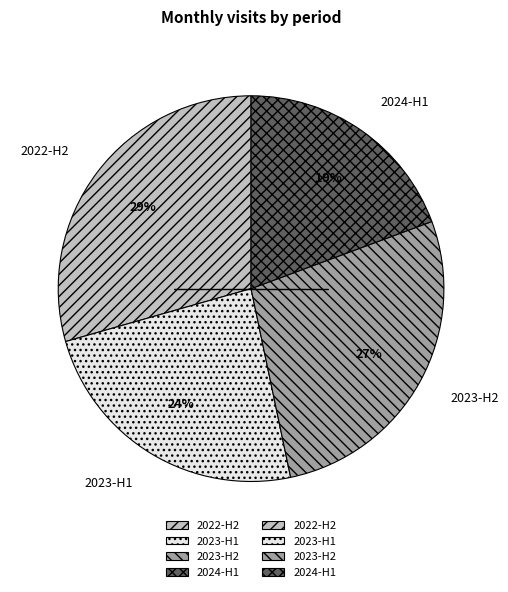

To the nearest percent, what is the difference between the largest and smallest slice percentages?

10%